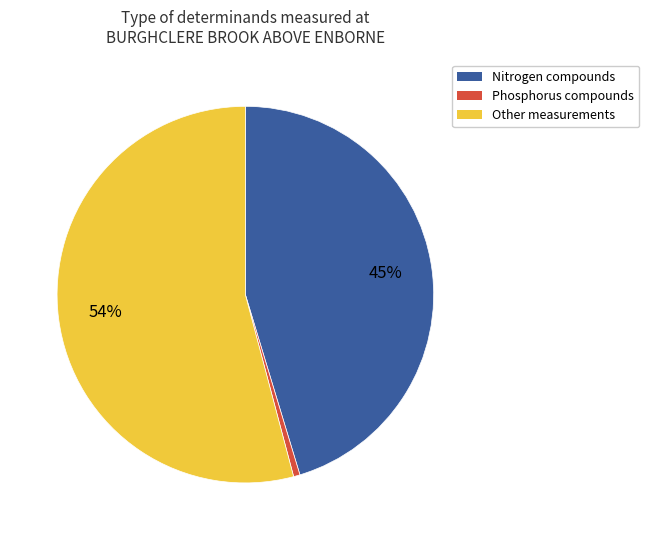

Rank the categories by value from highest to lowest.

Other measurements, Nitrogen compounds, Phosphorus compounds